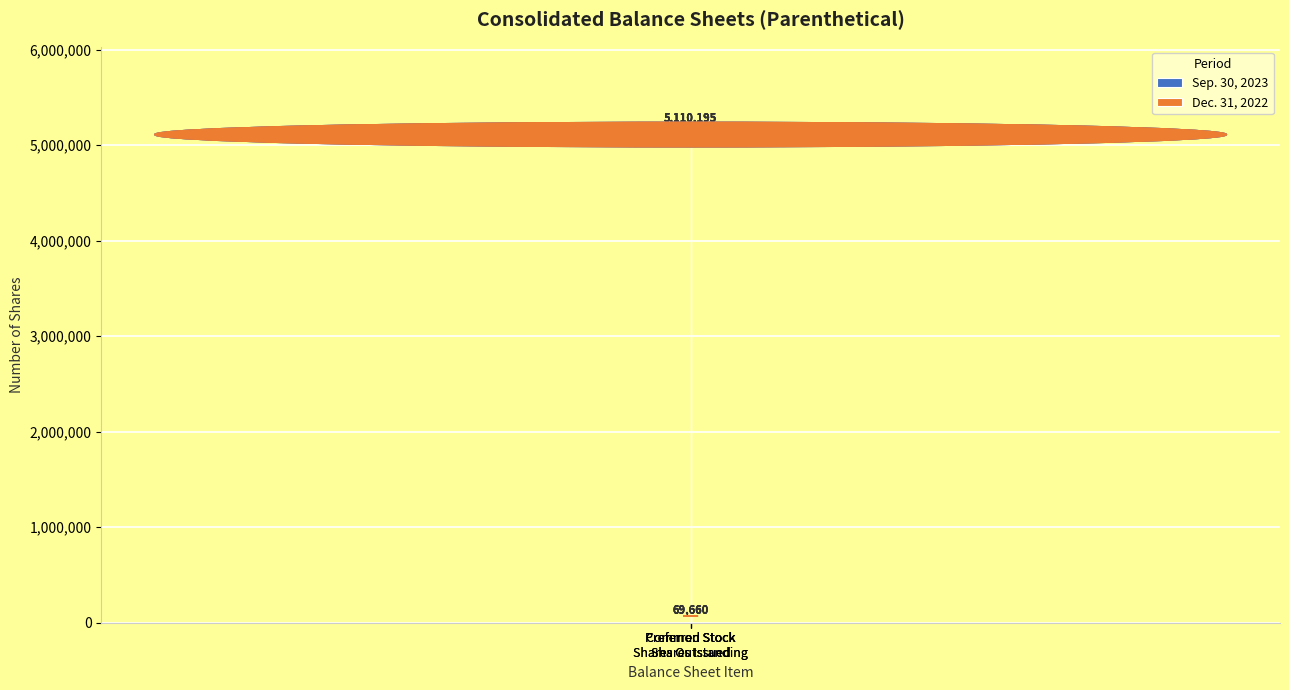

Count the Sep. 30, 2023 values in the range 69660 to 5110195.

4